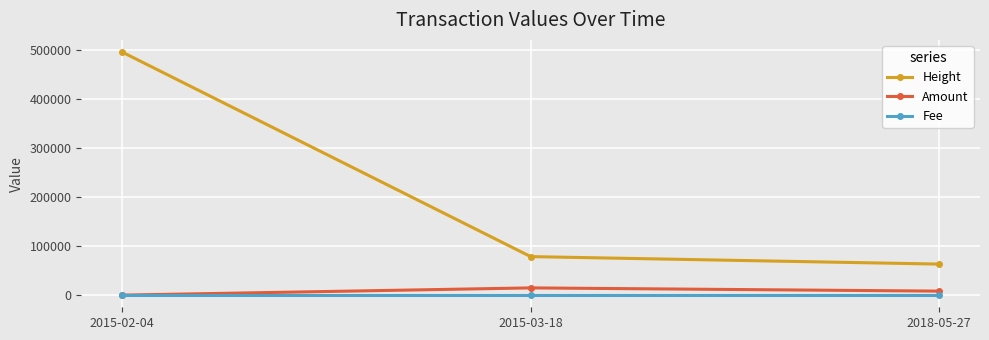

What position from the left is 2018-05-27?

3